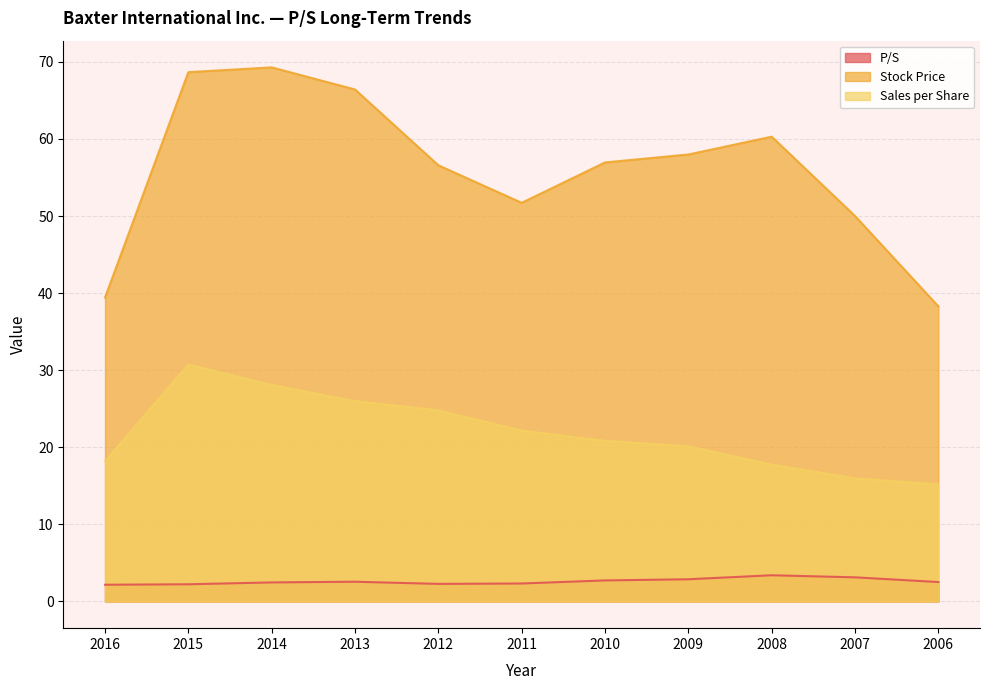

How many data points in Stock Price are less than 56?

4